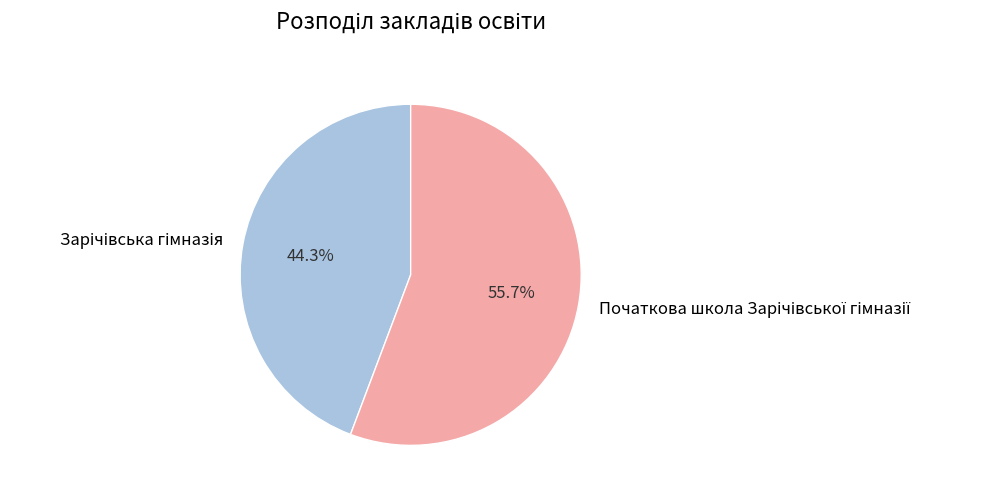

Is there any slice that represents more than half of the pie?

Yes